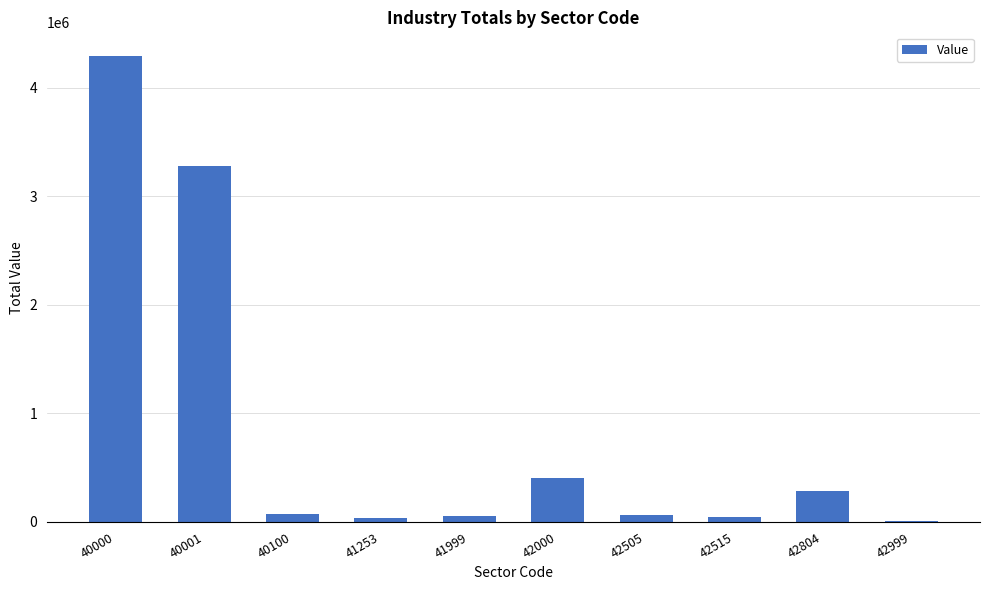

What is the sum of all values?

8558017